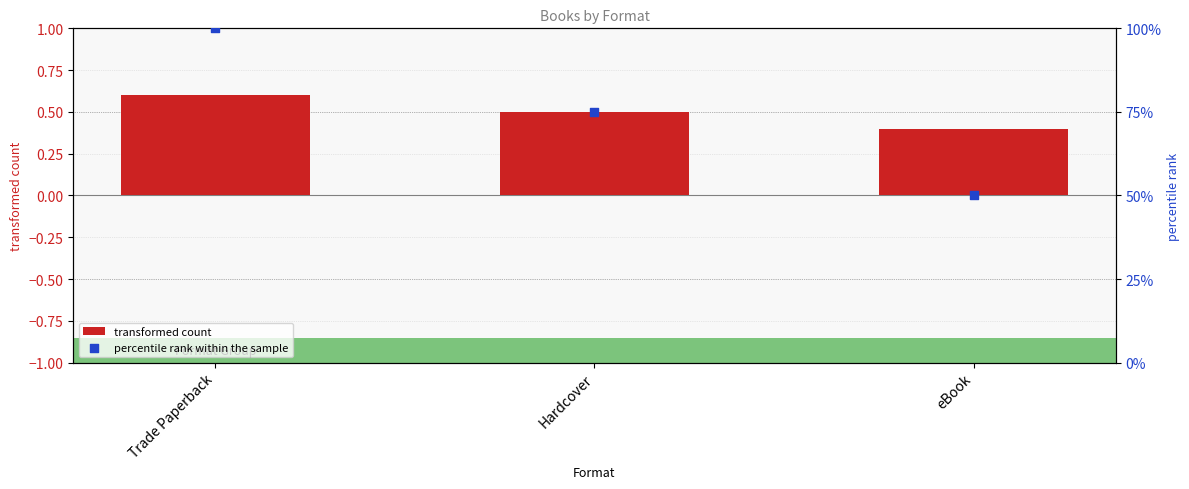

Which series contains the lowest Y value?

transformed count